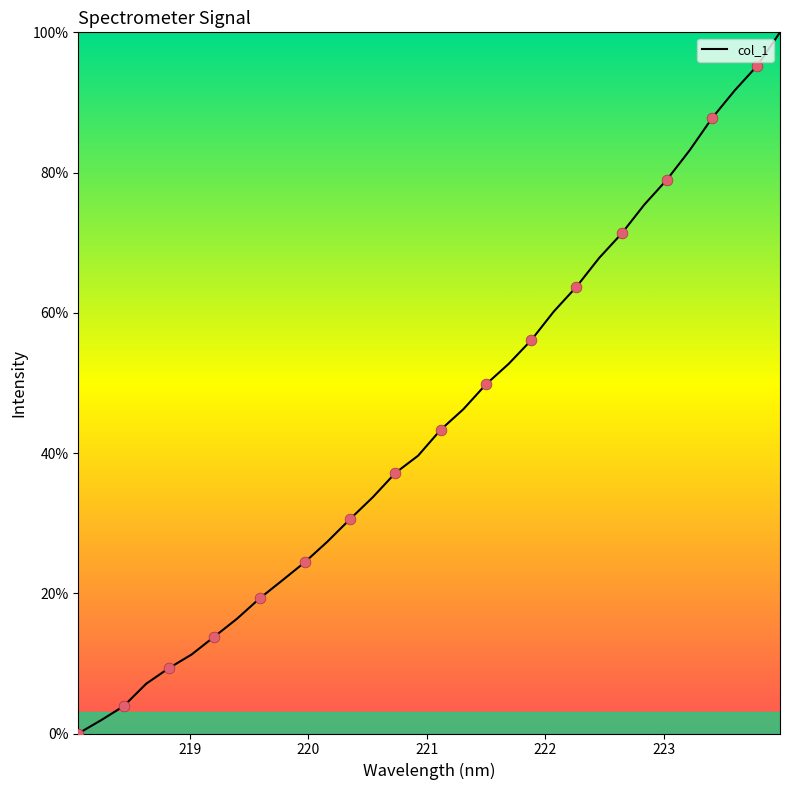

What is the difference between the maximum and minimum values?

100.0